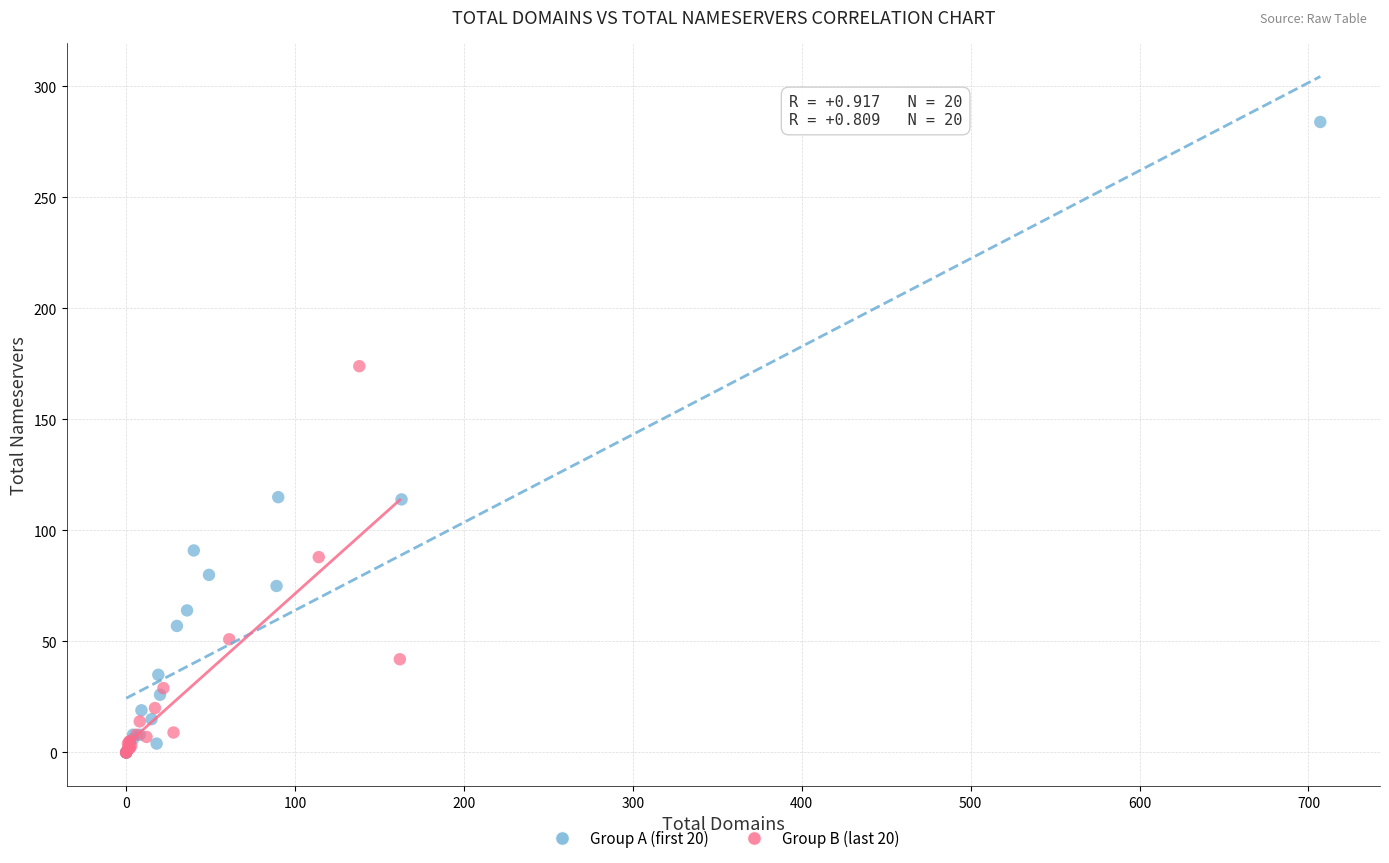

Which series reaches the maximum Y coordinate?

Group A (first 20)